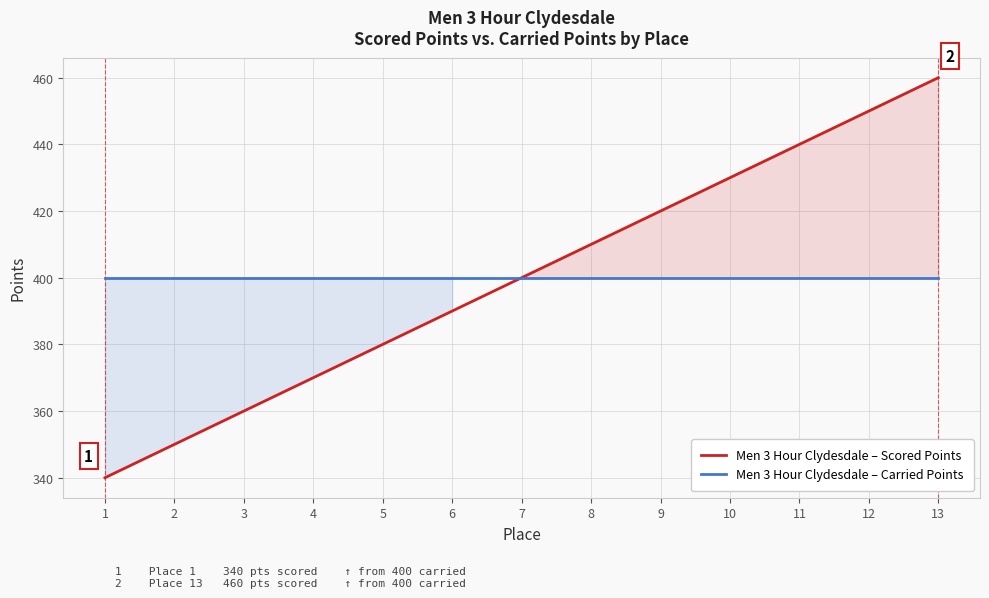

What is the difference between the maximum and second lowest values in the Men 3 Hour Clydesdale – Scored Points series?

110